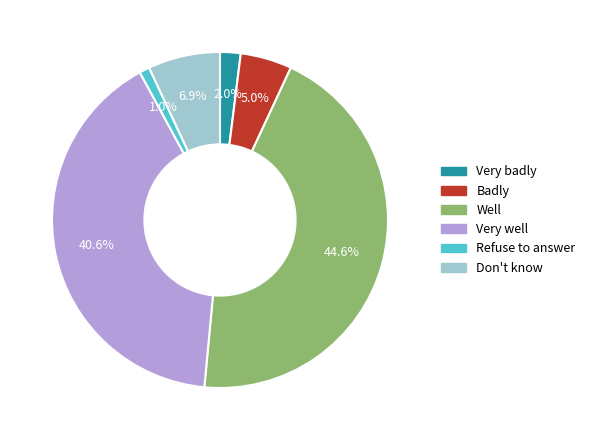

What is the smallest slice in the pie chart?

Refuse to answer